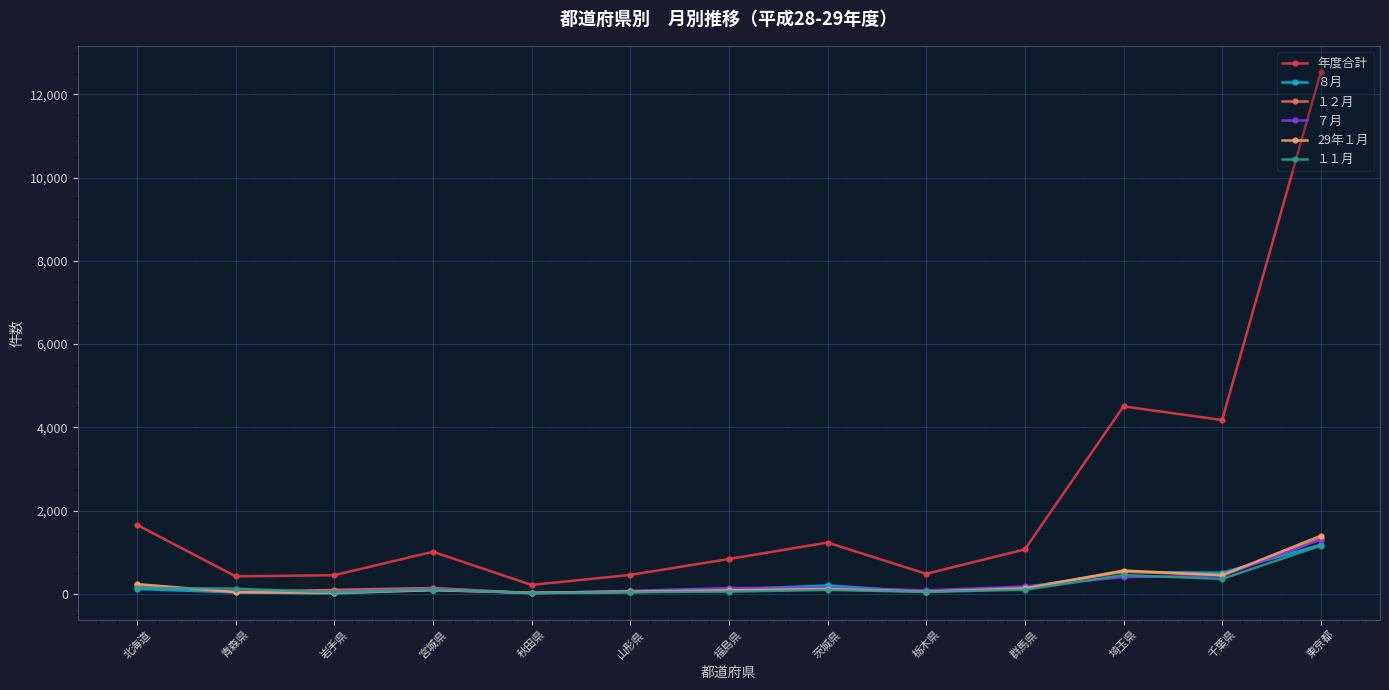

What is the spread (max minus min) of values at 東京都?

11384